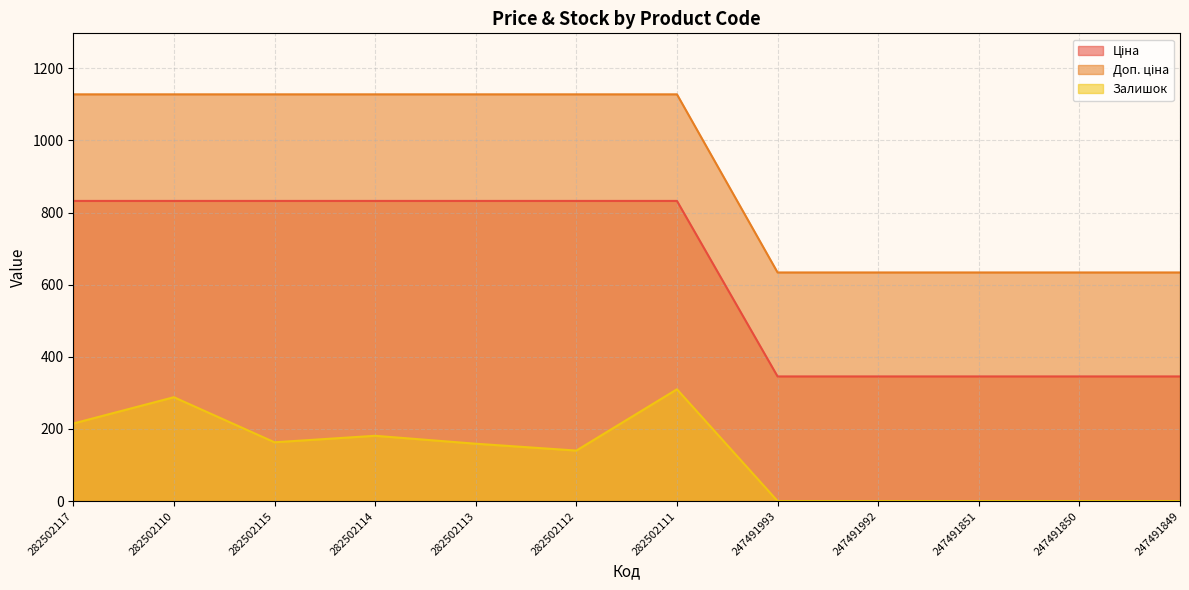

True or false: Залишок and Доп. ціна intersect in this chart.

False